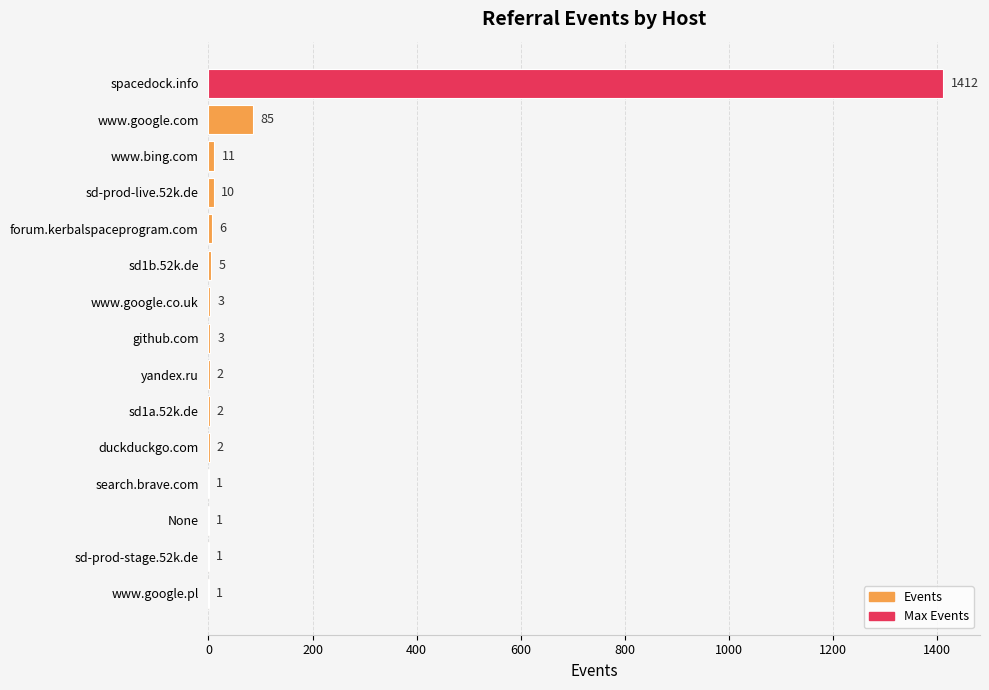

What is the sum of the values at github.com and yandex.ru?

5